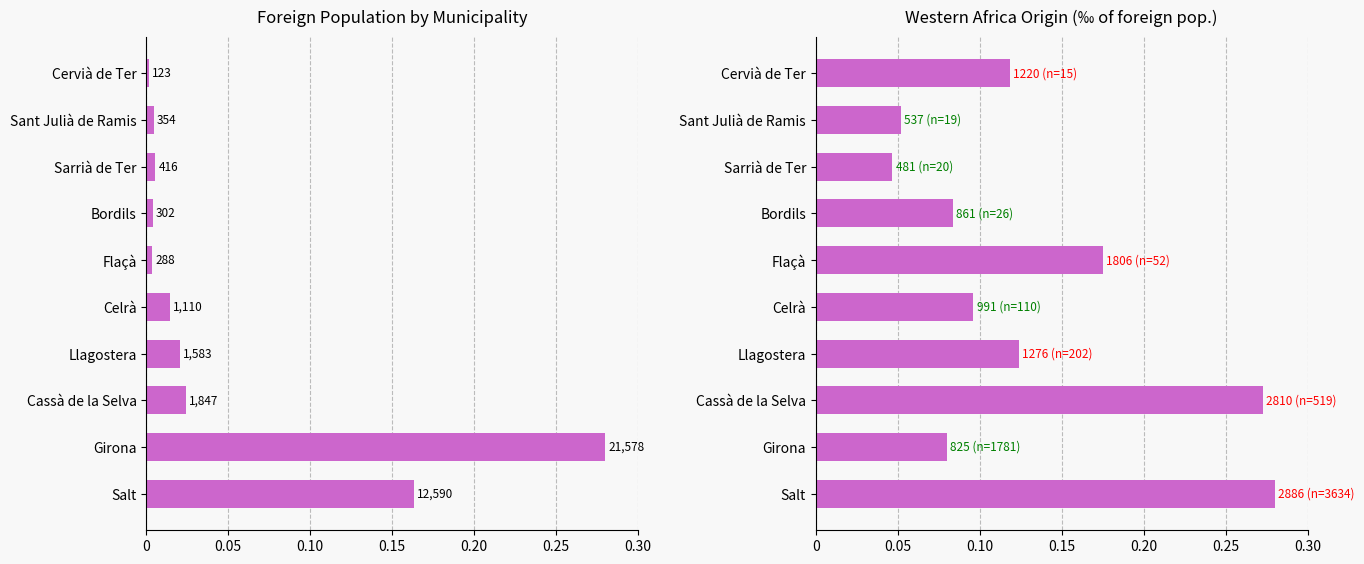

Reading left to right, transcribe all the data shown in this chart.

Foreign population: 0.2	0.3	0.0	0.0	0.0	0.0	0.0	0.0	0.0	0.0
Western Africa (‰): 0.3	0.1	0.3	0.1	0.1	0.2	0.1	0.0	0.1	0.1